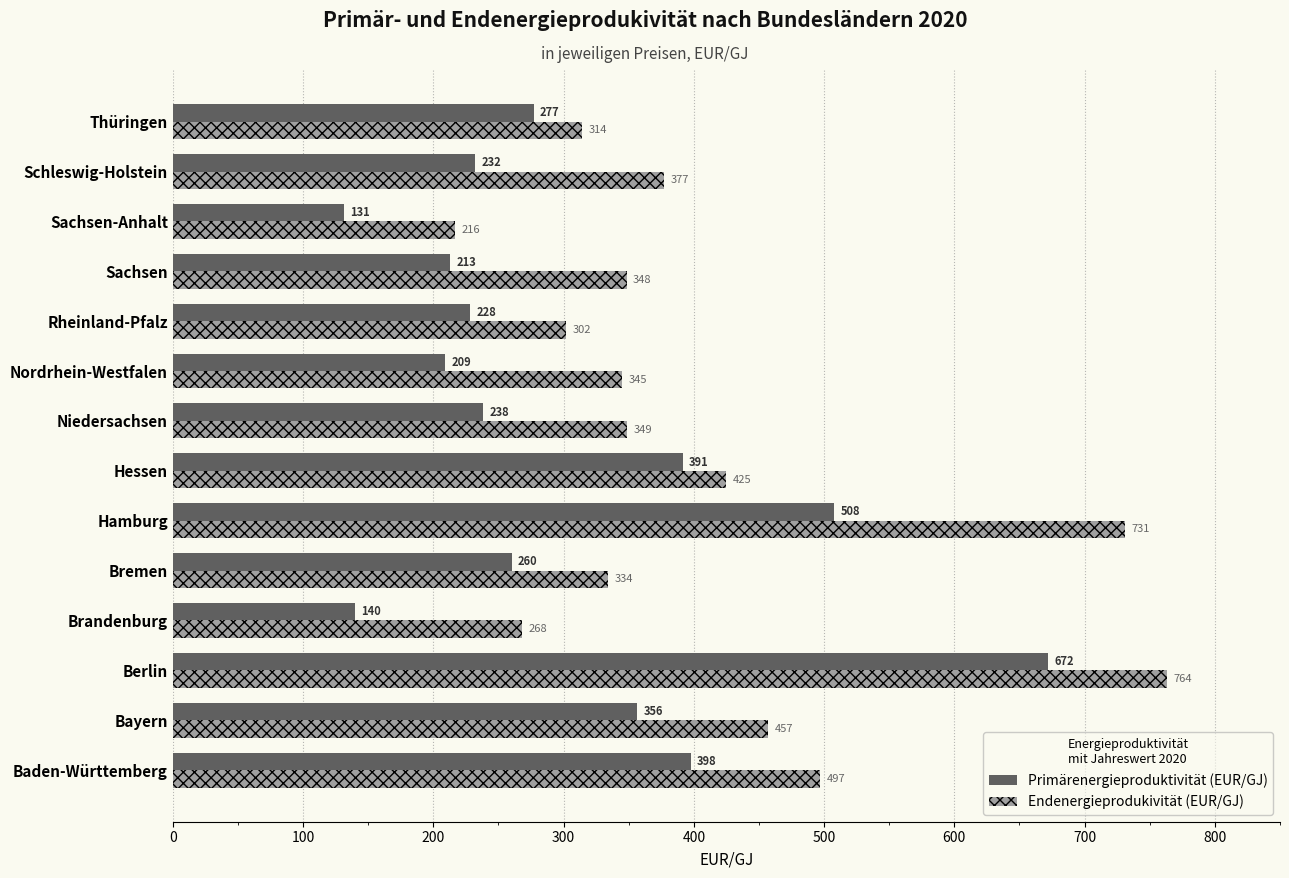

List the labels in order of Endenergieprodukivität (EUR/GJ) value, largest first.

Berlin, Hamburg, Baden-Württemberg, Bayern, Hessen, Schleswig-Holstein, Niedersachsen, Sachsen, Nordrhein-Westfalen, Bremen, Thüringen, Rheinland-Pfalz, Brandenburg, Sachsen-Anhalt